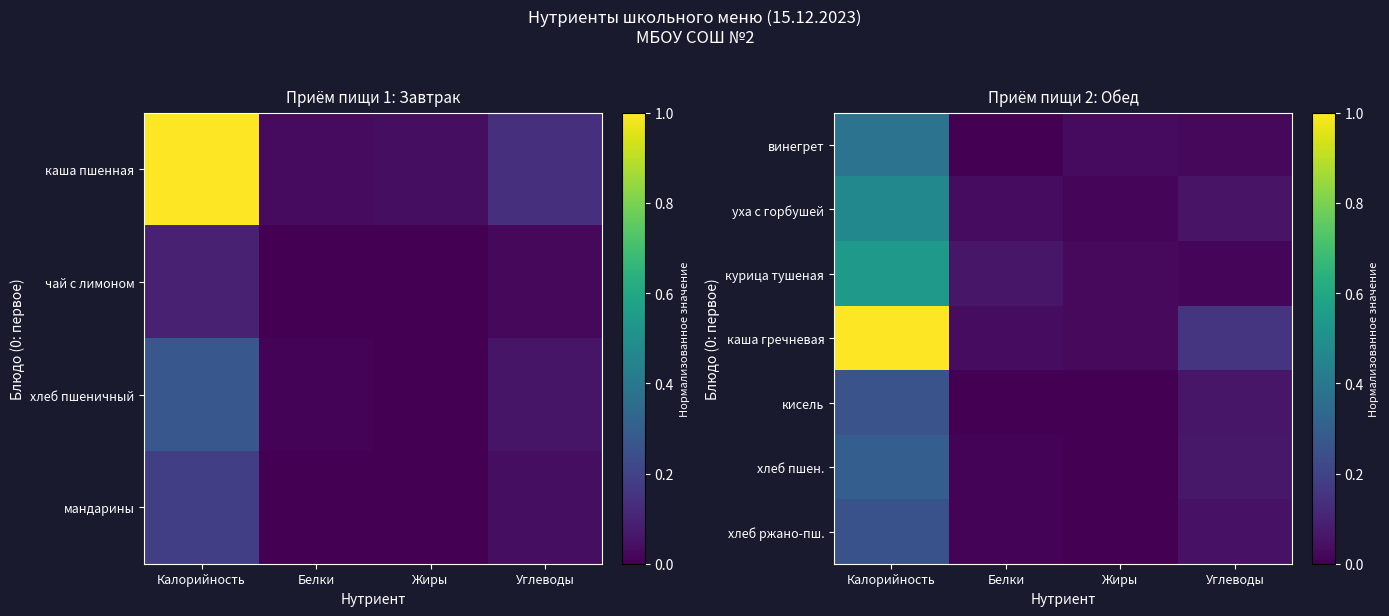

Is it true that кисель equals 0.0 at Углеводы?

False